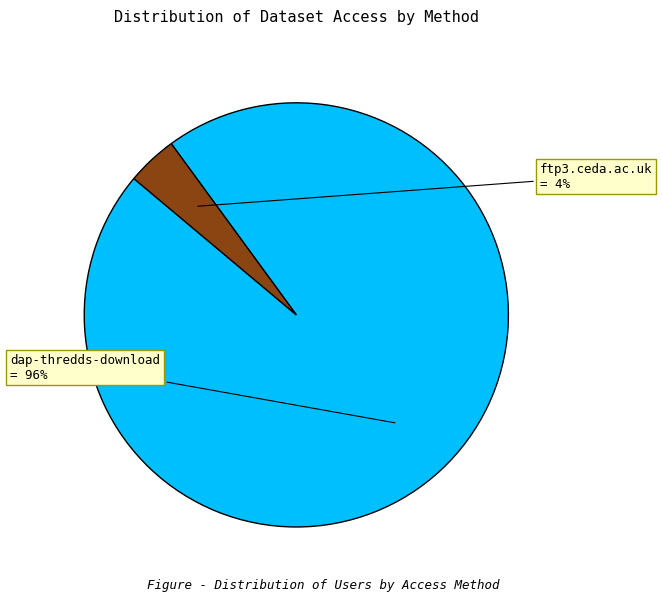

Is the sum of dap-thredds-download and ftp3.ceda.ac.uk greater than half?

Yes